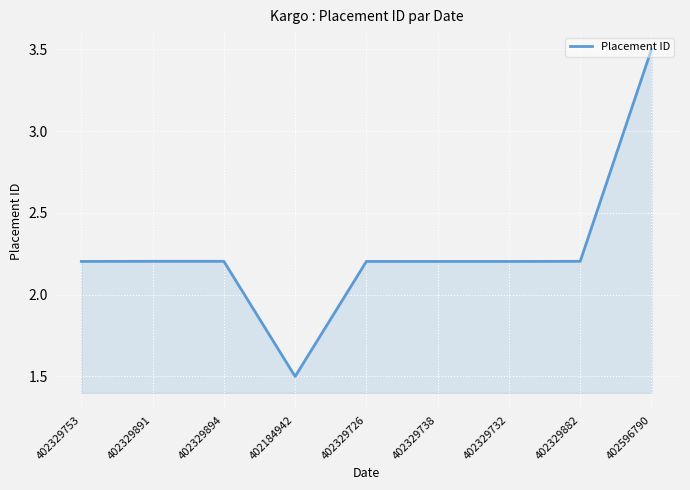

What position from the left is 402329726?

5